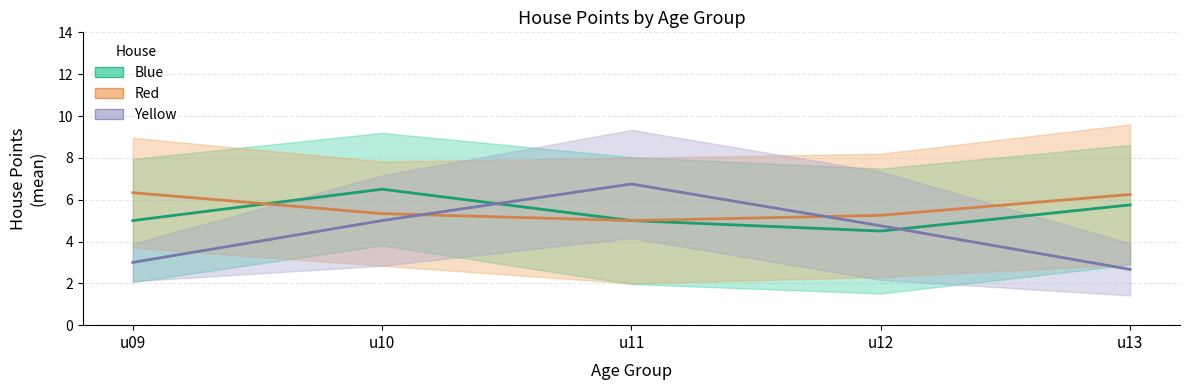

What are all the series names shown in the legend?

Blue, Red, Yellow